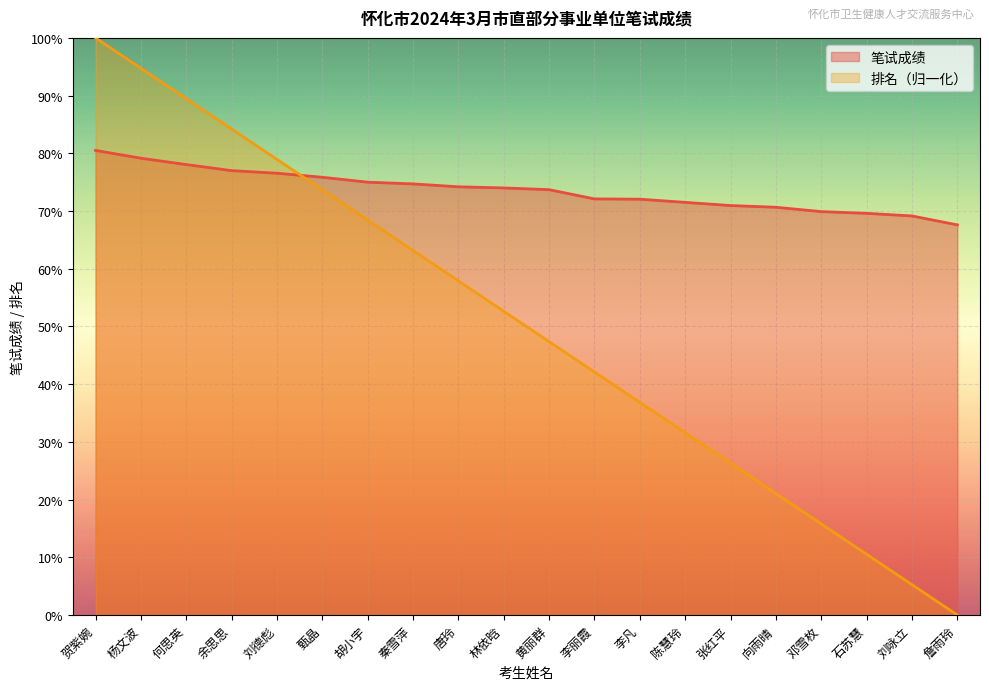

What is the difference between the highest and lowest values at 黄丽群?

26.3